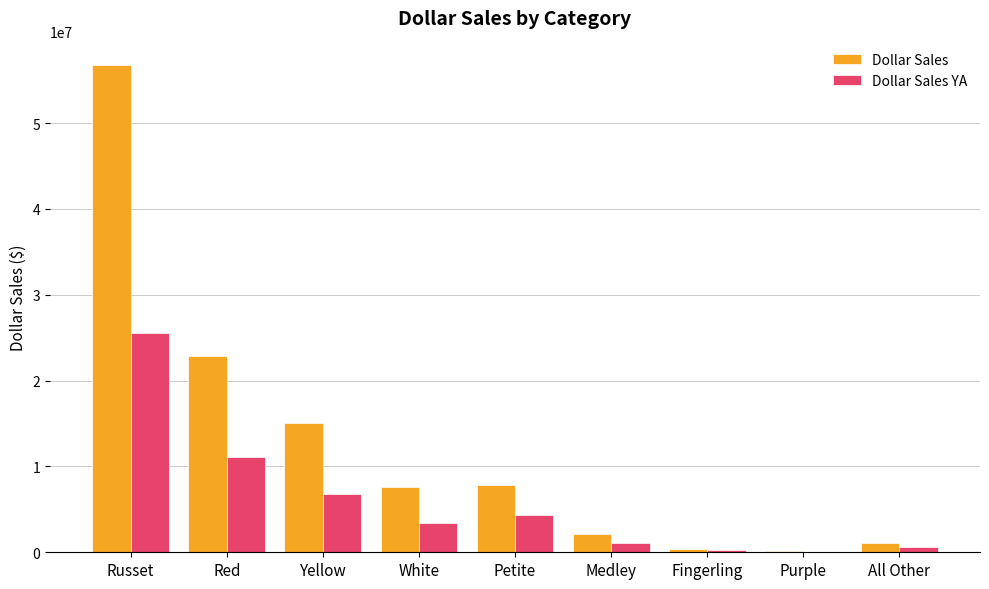

At which label is Dollar Sales YA closest to 12802099?

Red